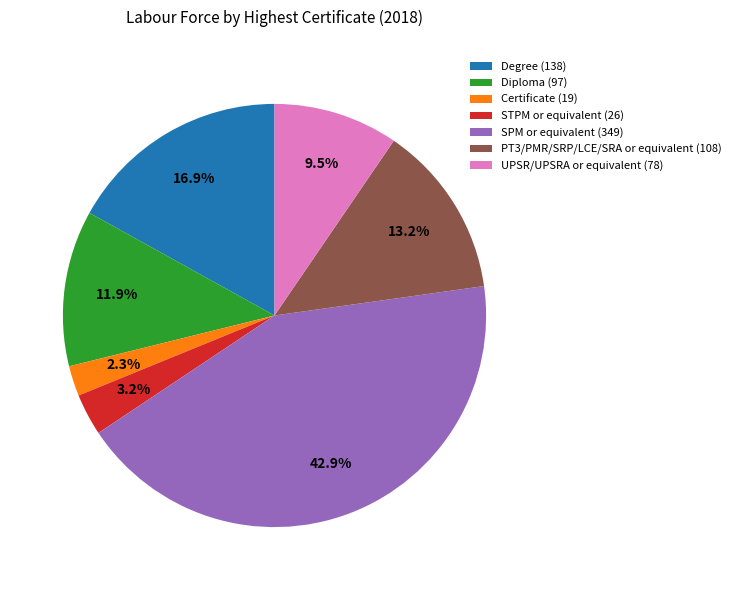

To the nearest percent, what percentage of the pie is Diploma?

12%